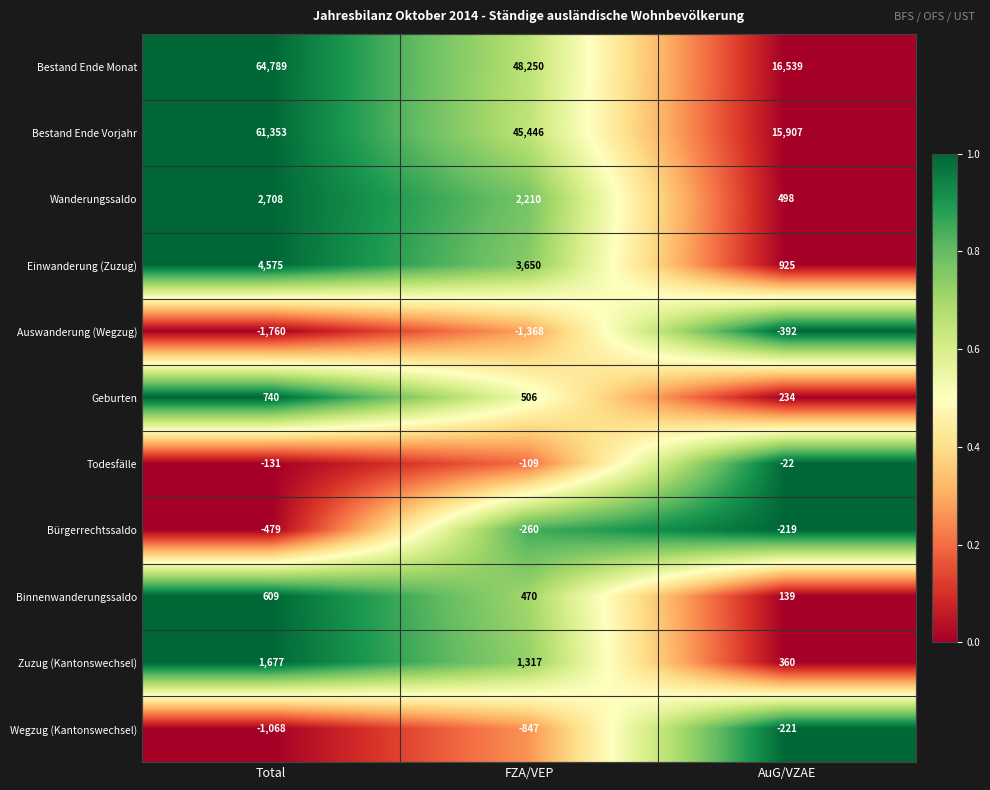

Which series has the largest total across all categories?

Bestand Ende Monat